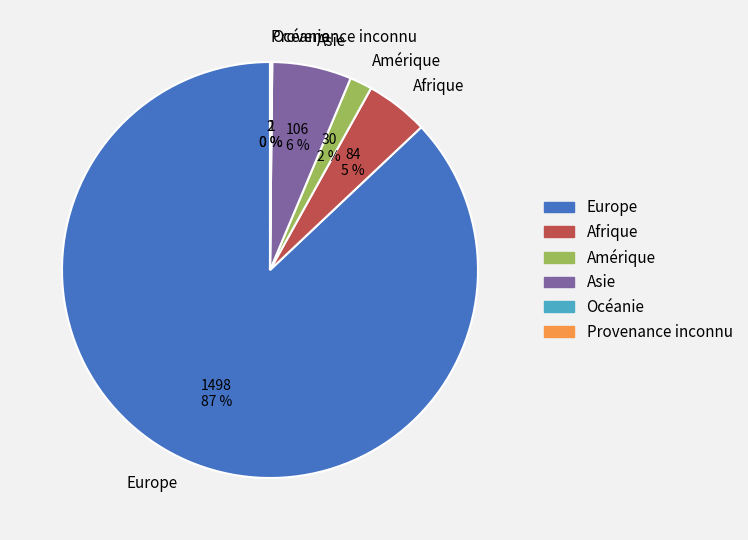

Combined, do Europe and Asie account for over 50%?

Yes